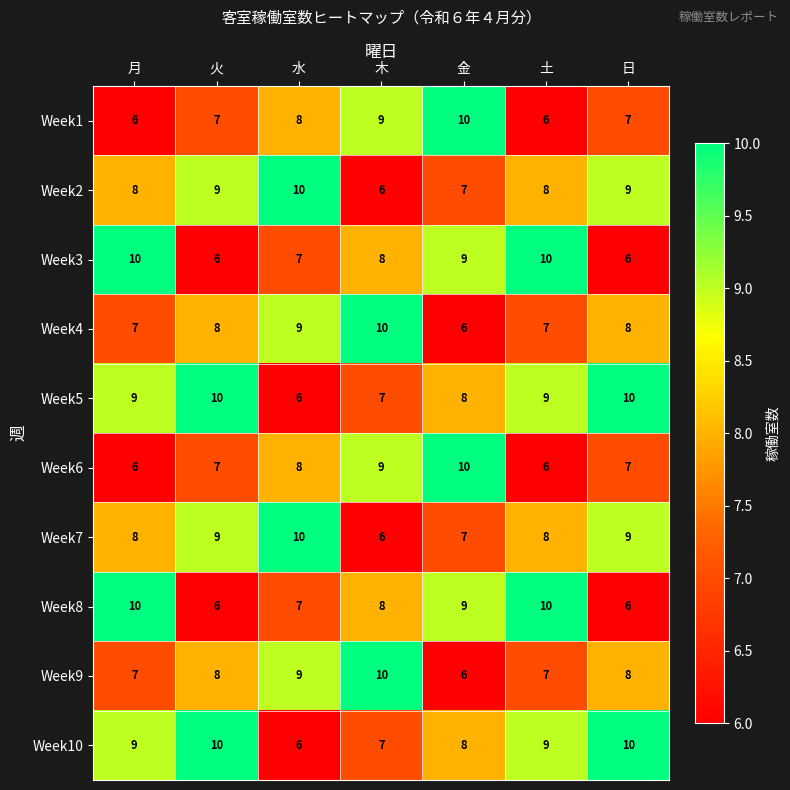

What is the spread (max minus min) of values at 日?

4